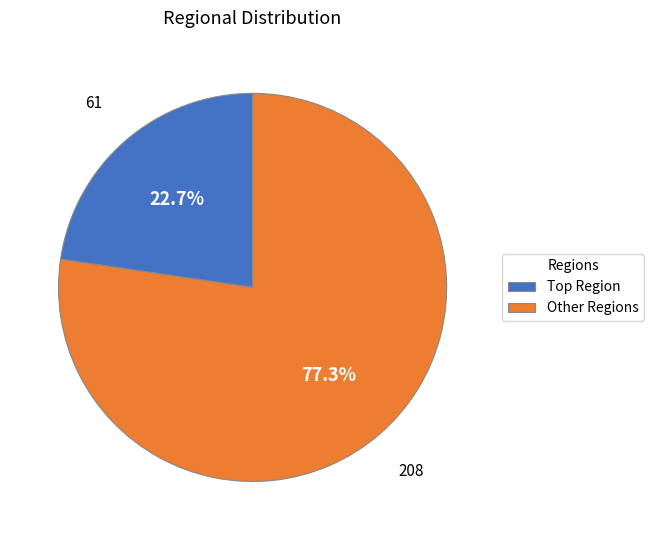

Is there a majority slice in this chart?

Yes